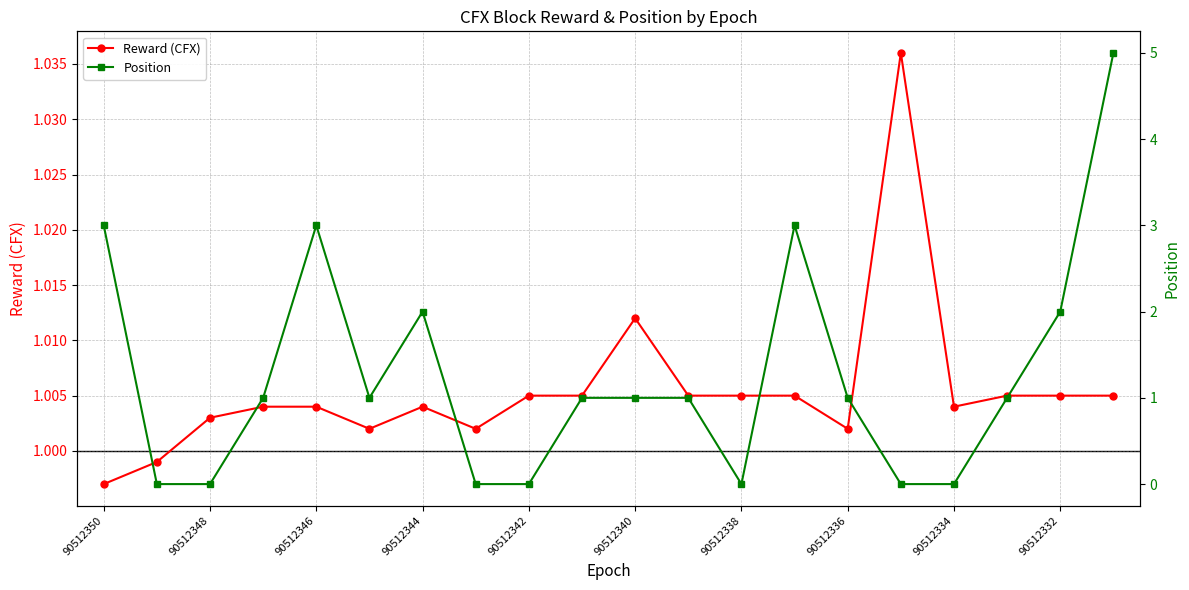

What are all the series names shown in the legend?

Reward (CFX), Position